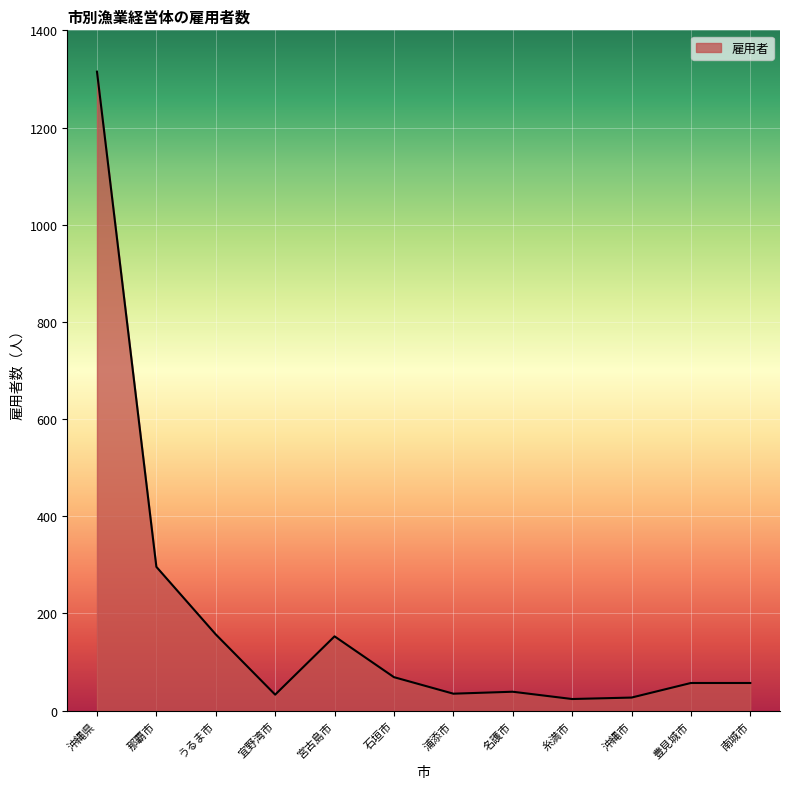

Which has a higher value, 那覇市 or うるま市?

那覇市